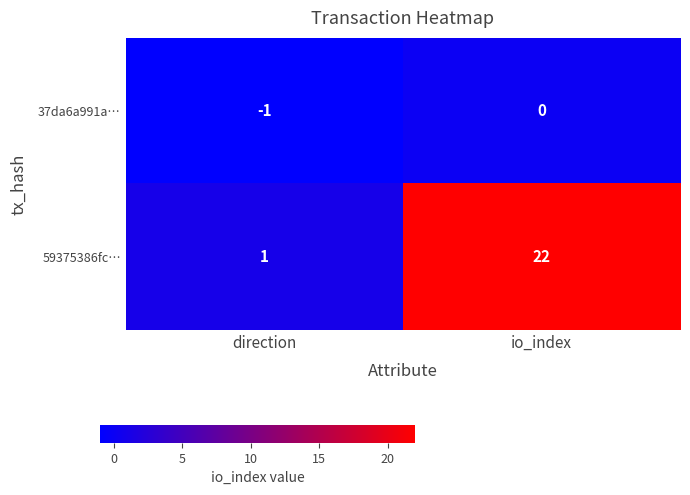

Reading left to right, transcribe all the data shown in this chart.

37da6a991a…: direction=-1	io_index=0
59375386fc…: direction=1	io_index=22